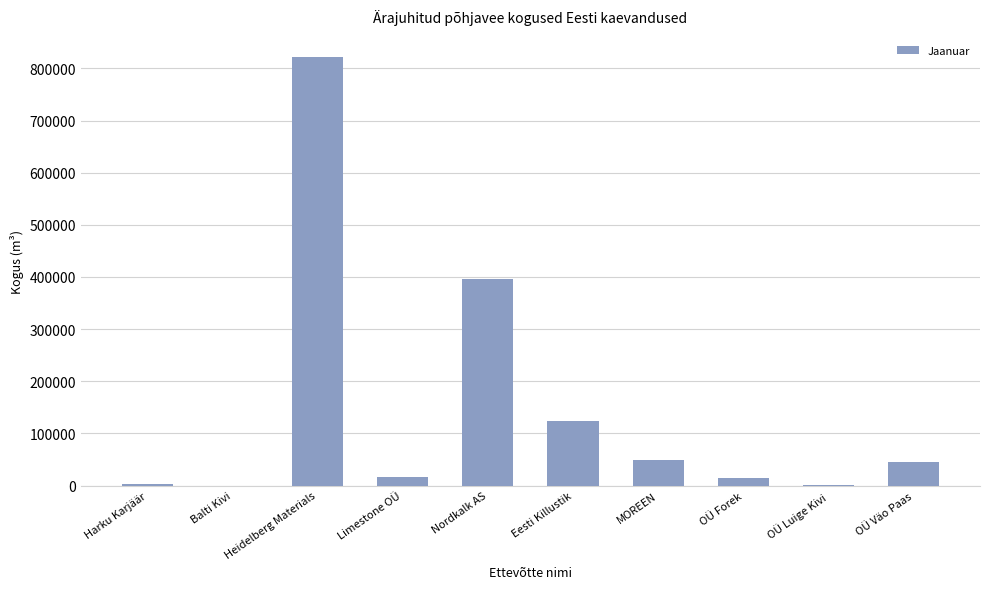

What is the ratio of the value at MOREEN to the value at OÜ Väo Paas?

1.1